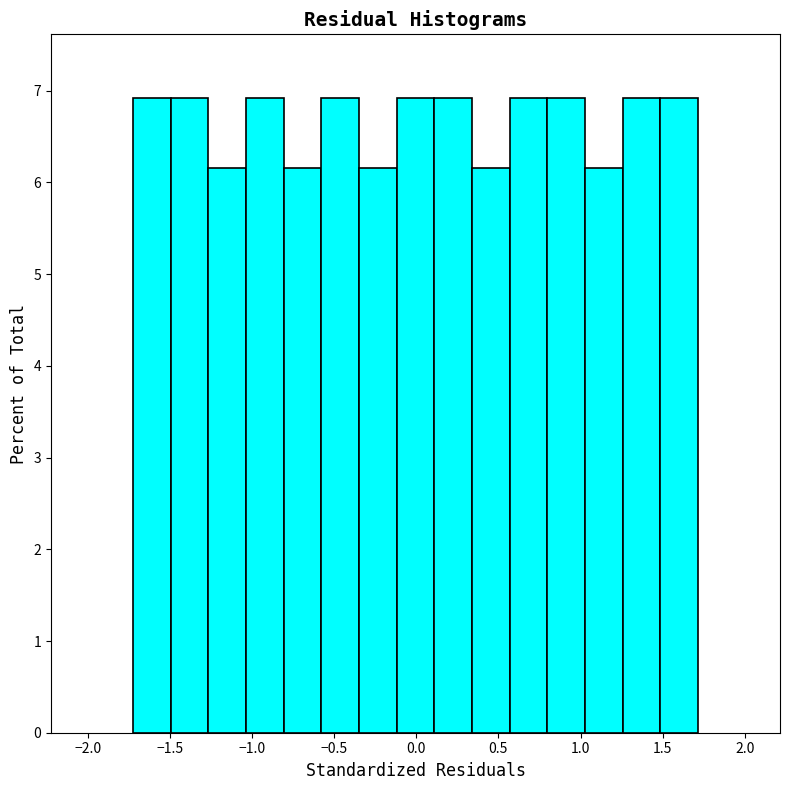

Reading left to right, transcribe this chart: for each bar, give the range it covers on the x-axis and its height. Neither the bar edges nor the heights are printed on the chart, so give them approximately, as read against the axes.

-1.70 to -1.50: 6.9
-1.50 to -1.25: 6.9
-1.25 to -1.05: 6.2
-1.05 to -0.80: 6.9
-0.80 to -0.60: 6.2
-0.60 to -0.35: 6.9
-0.35 to -0.10: 6.2
-0.10 to 0.10: 6.9
0.10 to 0.35: 6.9
0.35 to 0.55: 6.2
0.55 to 0.80: 6.9
0.80 to 1.05: 6.9
1.05 to 1.25: 6.2
1.25 to 1.50: 6.9
1.50 to 1.70: 6.9